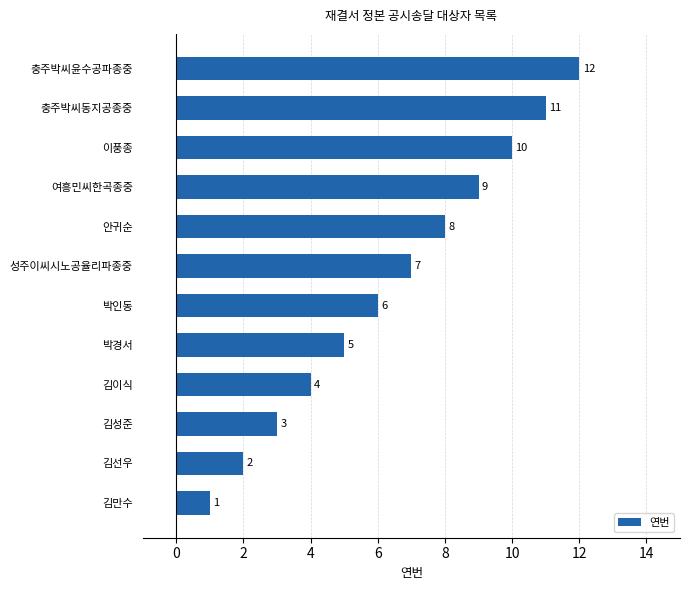

Which has a higher value, 여흥민씨한곡종중 or 박인동?

여흥민씨한곡종중